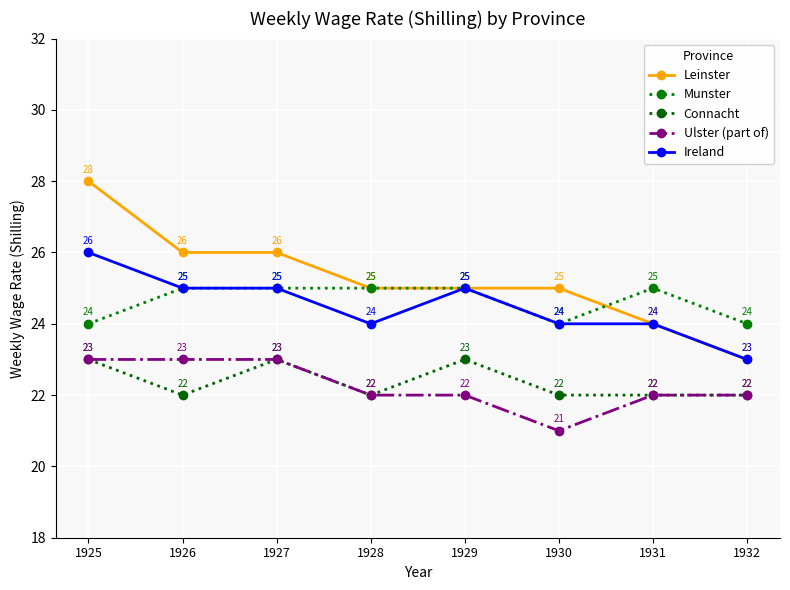

Which series has the largest total across all categories?

Leinster